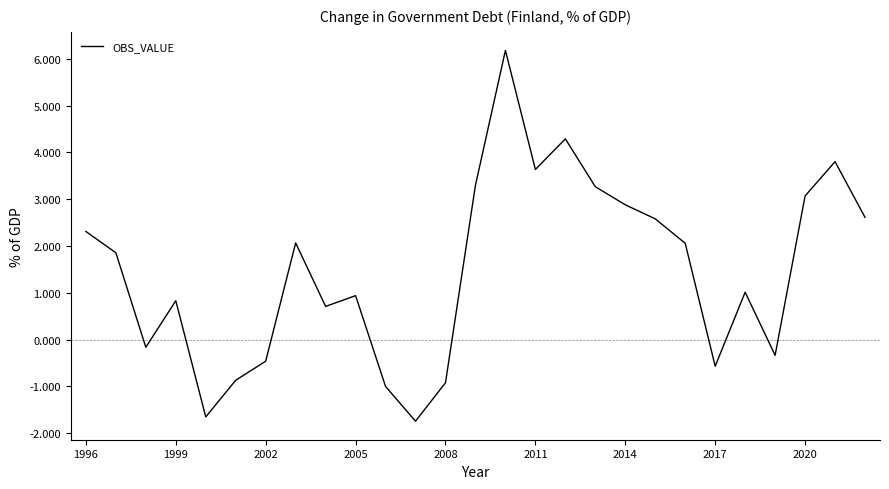

What is the maximum value shown in the chart?

6.2